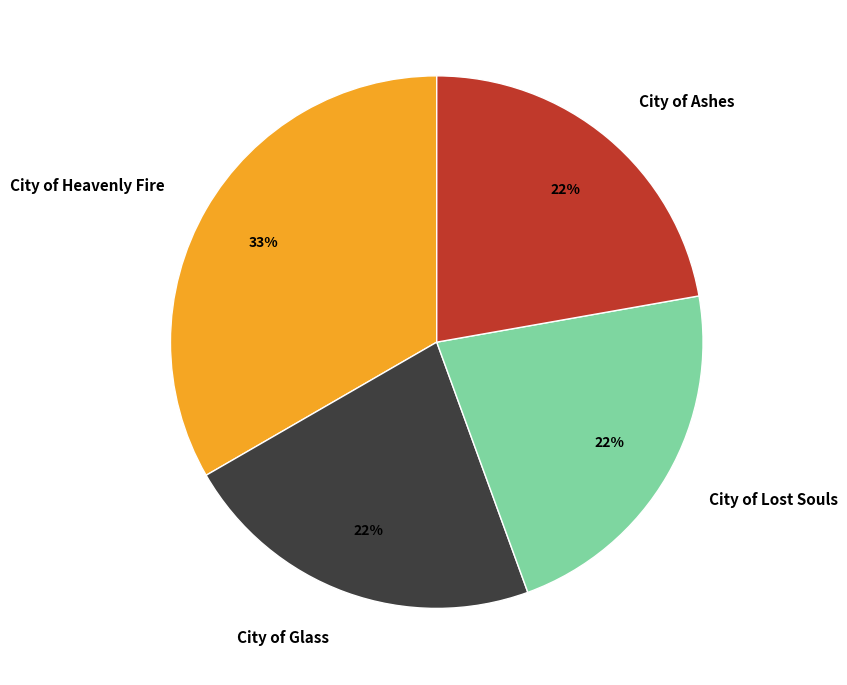

To the nearest percent, what is the average slice percentage?

25%